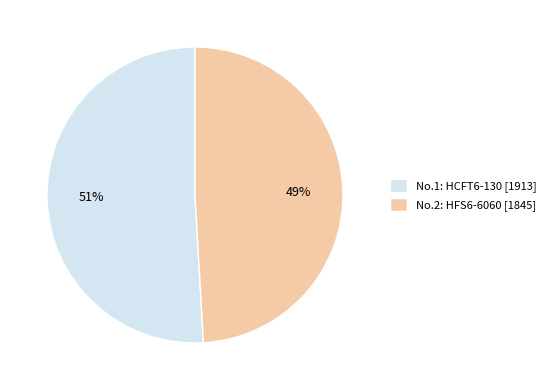

How many segments does this pie chart have?

2